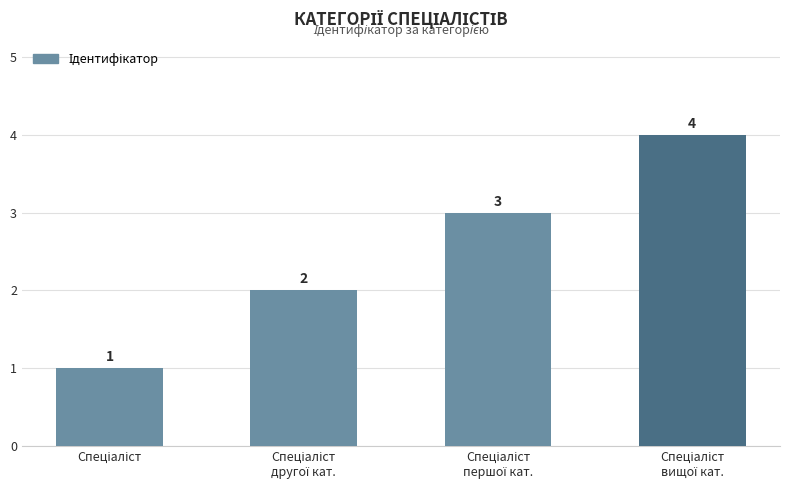

What is the value of the 1st bar from the left?

1